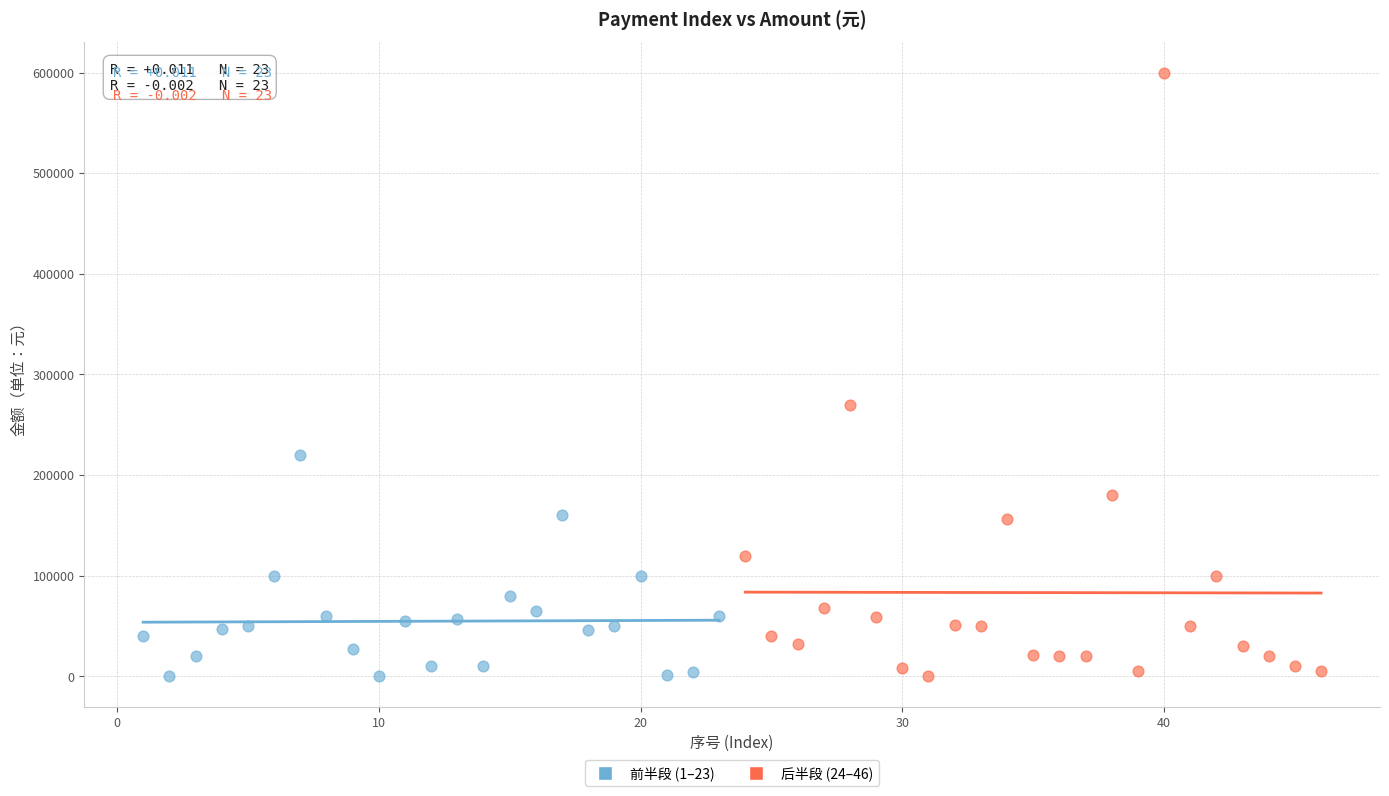

Which series has the widest spread of Y values?

后半段 (24–46)